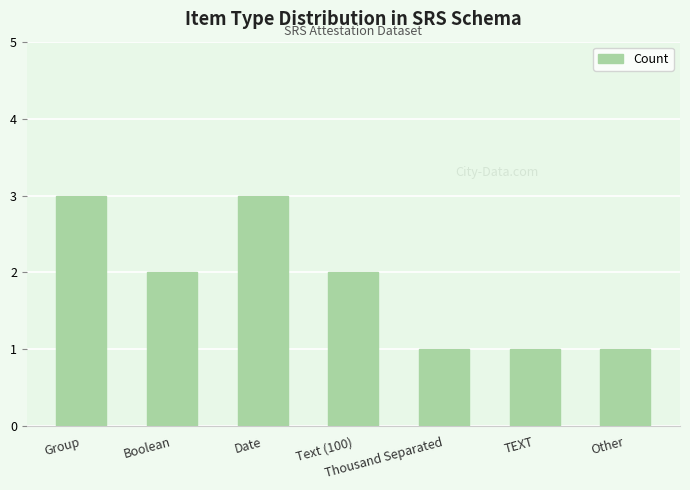

Where does the data first go above 2?

Group